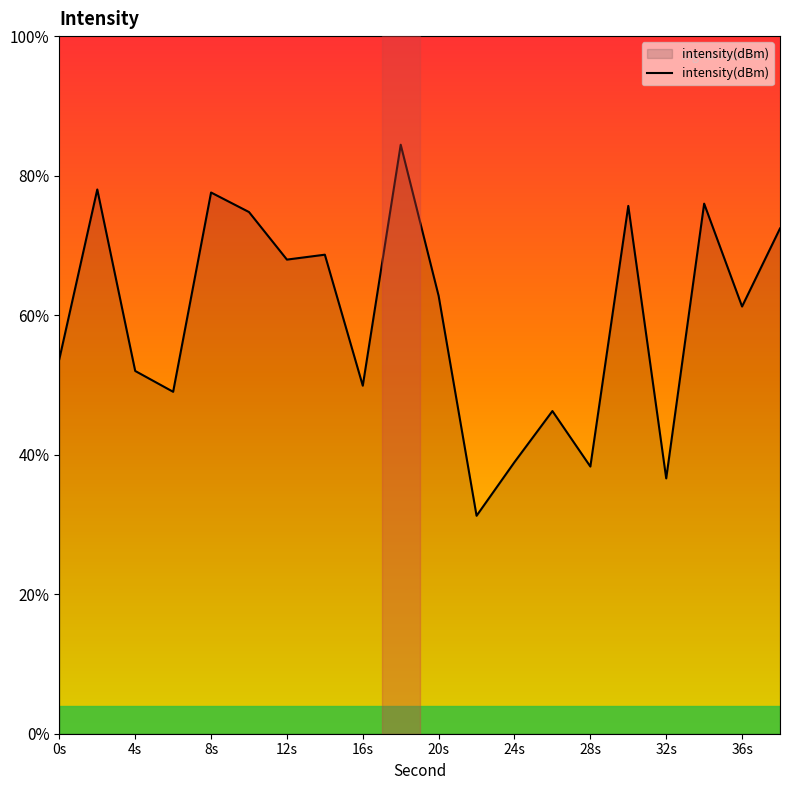

How many interior local valleys (lower than both neighbors) does the data have?

7